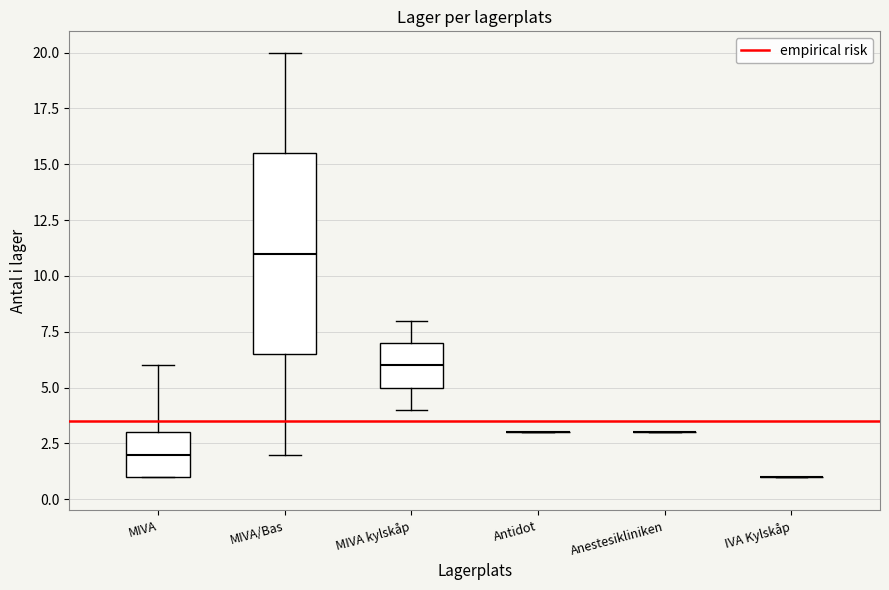

Comparing the boxes themselves (not the whiskers), which one is the tallest?

MIVA/Bas